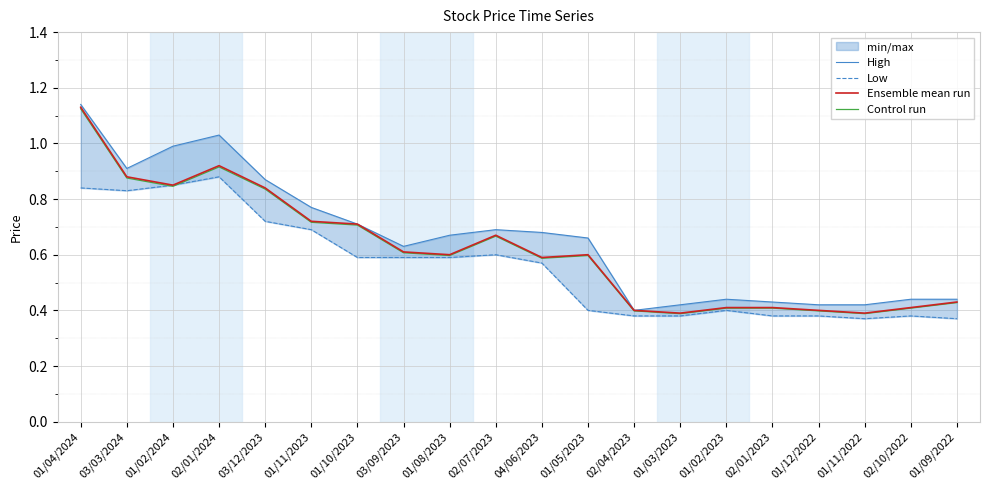

Is this an area chart (filled region under the line)?

No